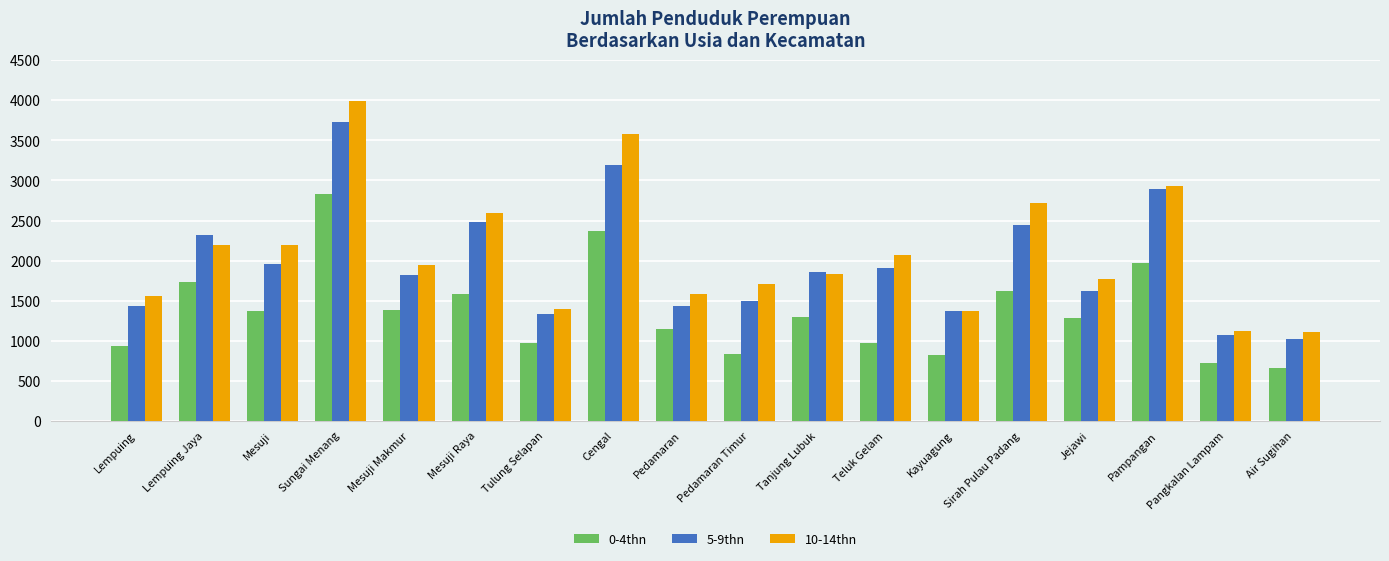

Which label corresponds to the smallest value in the chart?

Air Sugihan